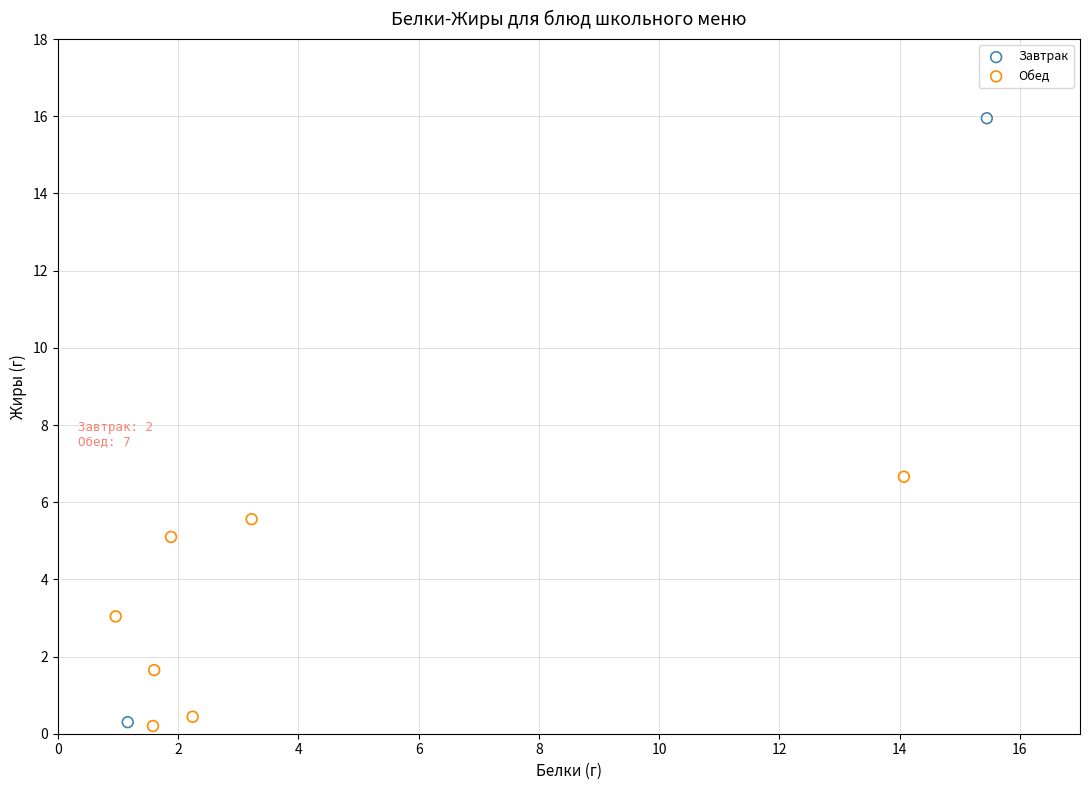

What are all the series names shown in the legend?

Завтрак, Обед